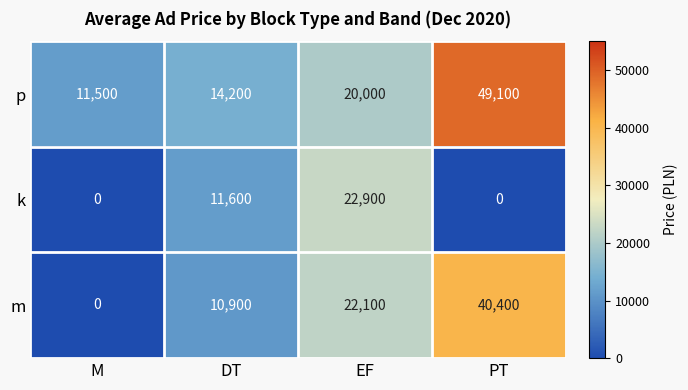

Which series has the largest total across all categories?

p